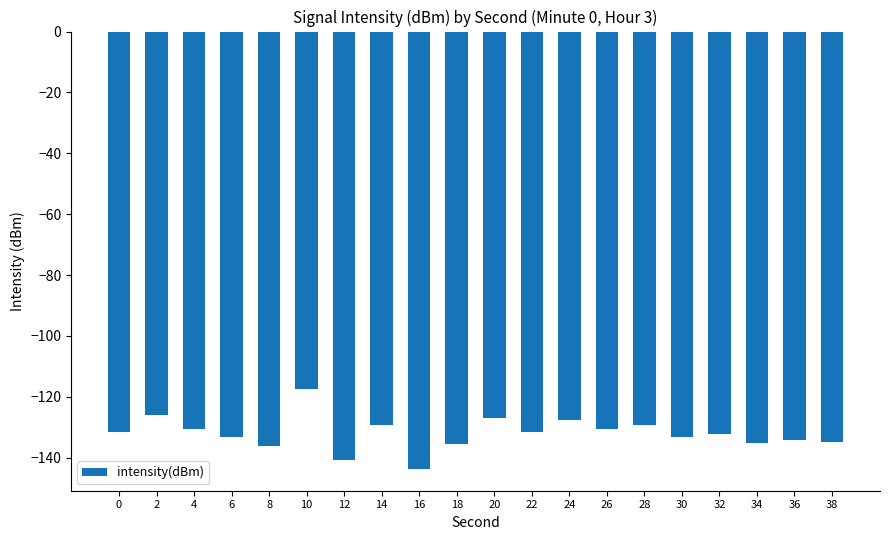

The chart shows a value of -40.5 at 34. True or false?

False